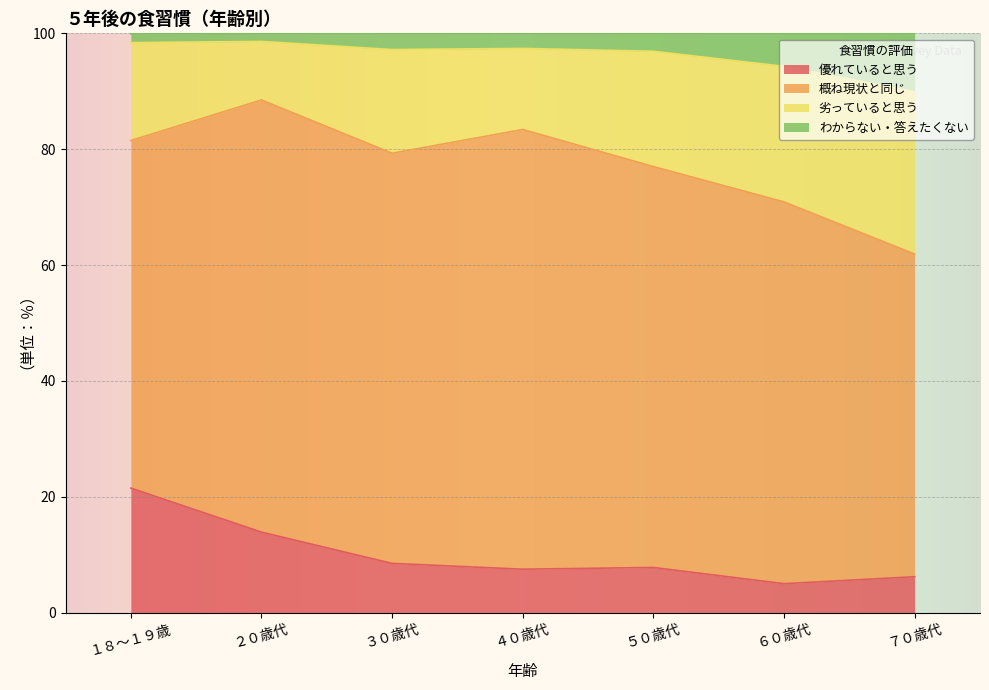

What is the minimum value for 優れていると思う?

5.0